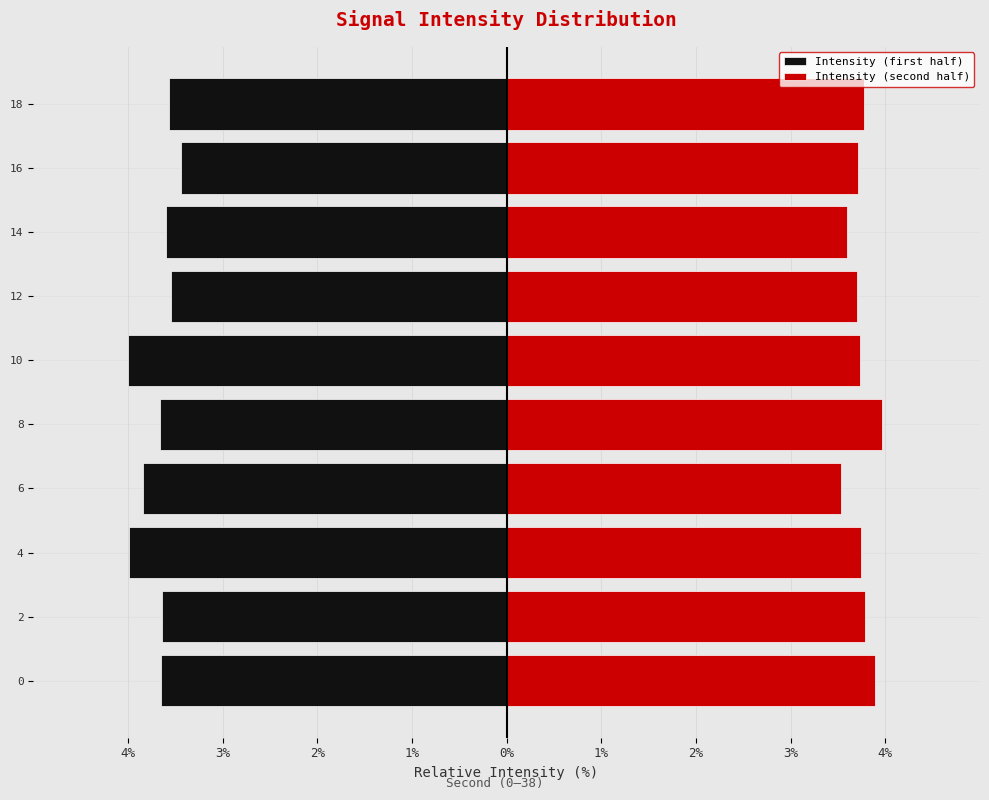

True or false: Intensity (second half) has a value of 2.0 at 6.

False